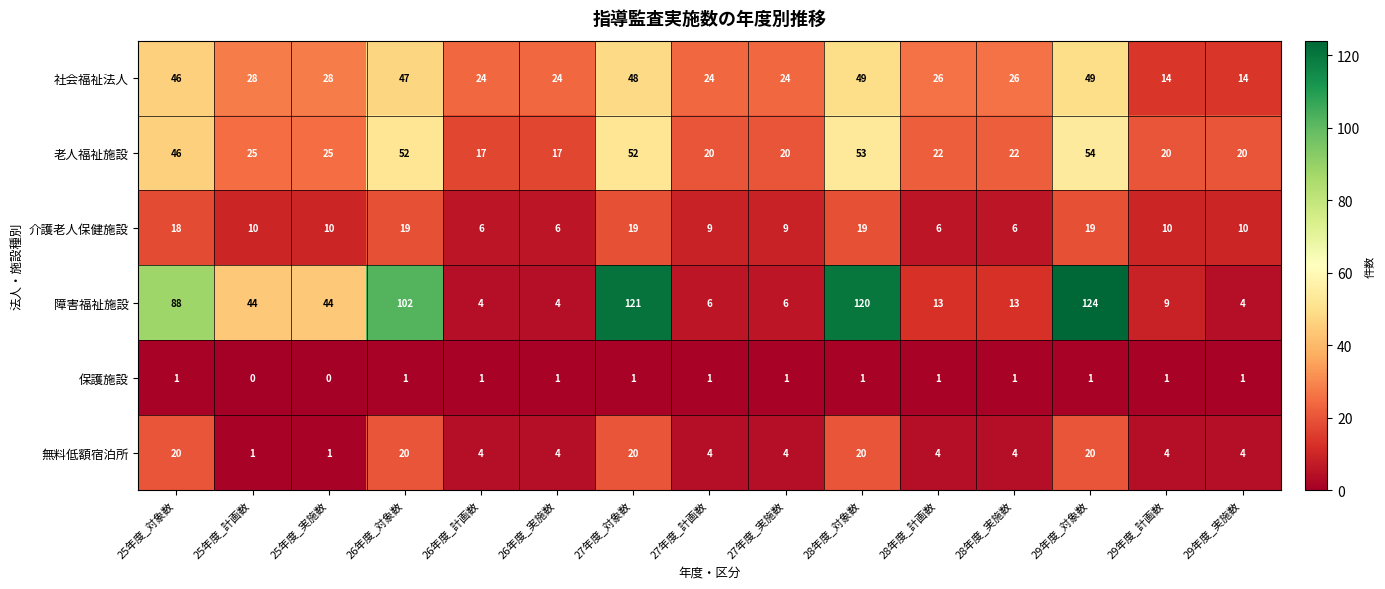

Is it true that 障害福祉施設 equals 121 at 27年度_対象数?

True